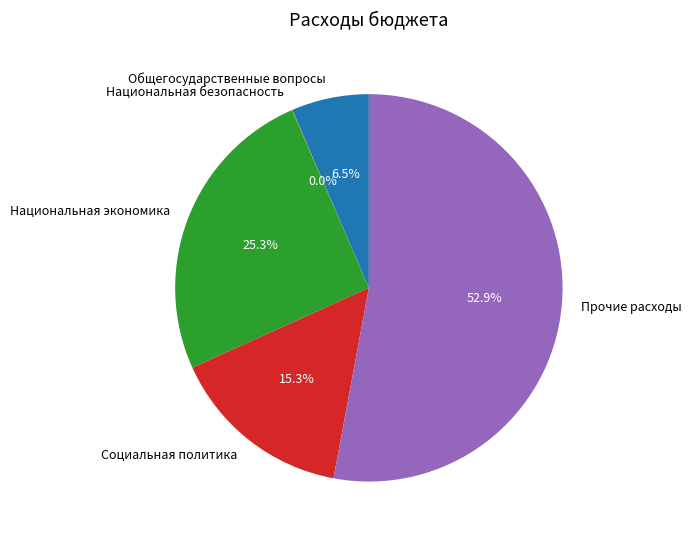

To the nearest percent, what is the average slice percentage?

20%